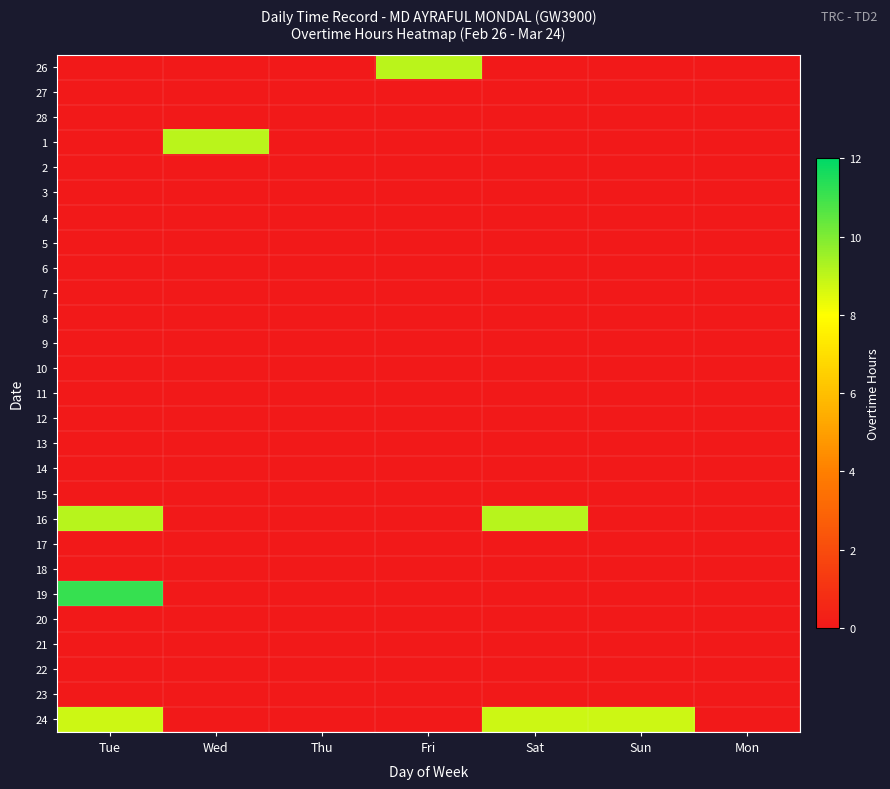

At how many categories does at least one series exceed 2?

5